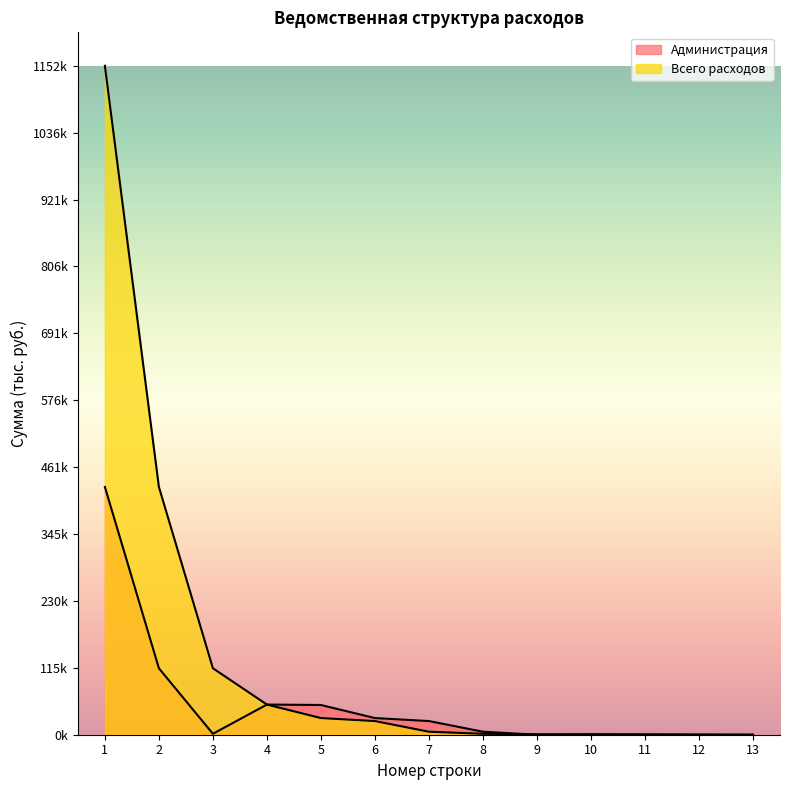

What is the minimum value for Всего расходов?

1.5